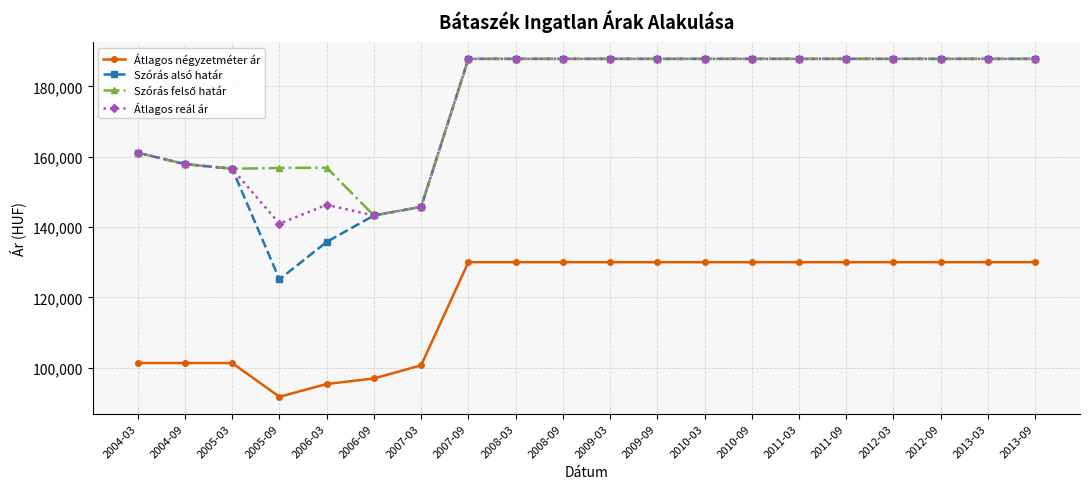

The value of Átlagos négyzetméter ár at 2013-09 is 130000. True or false?

True